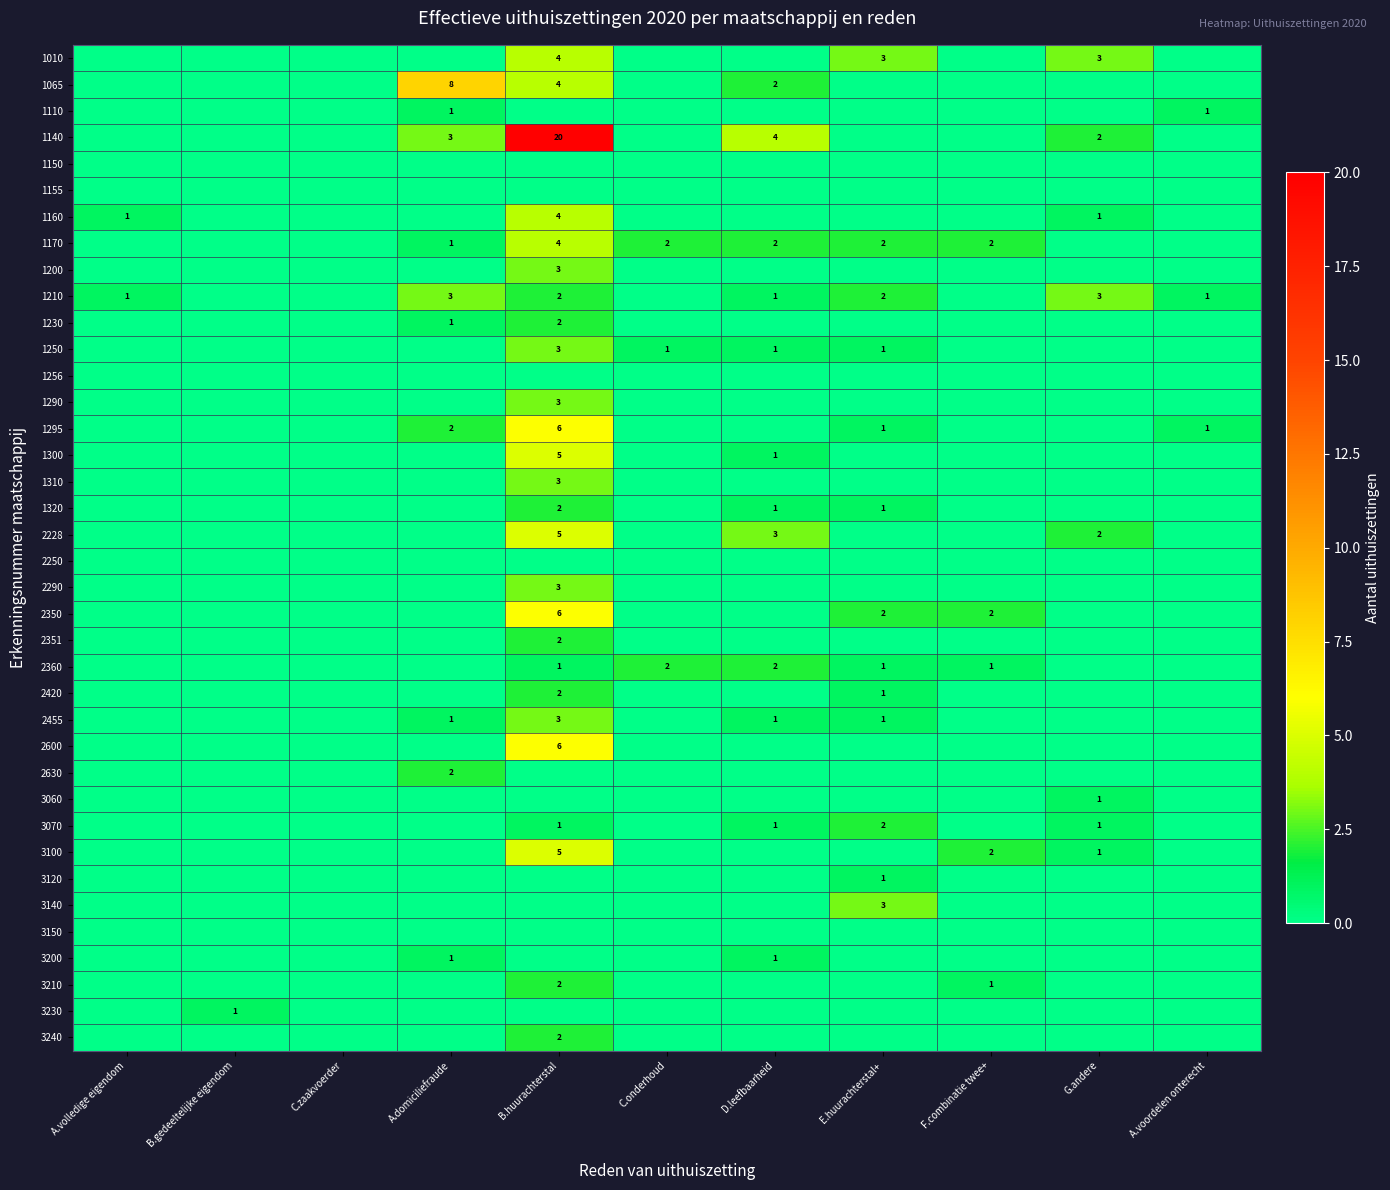

Which series changed the most between D.leefbaarheid and F.combinatie twee+?

1140